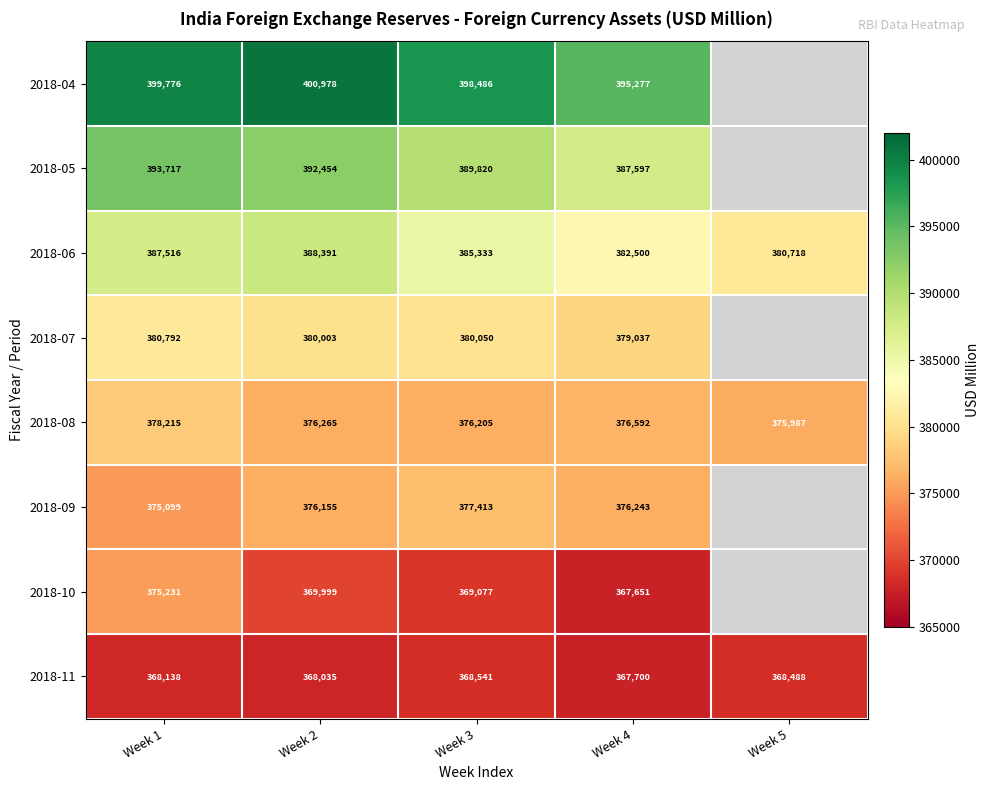

What is the total value across all series at Week 1?

3058484